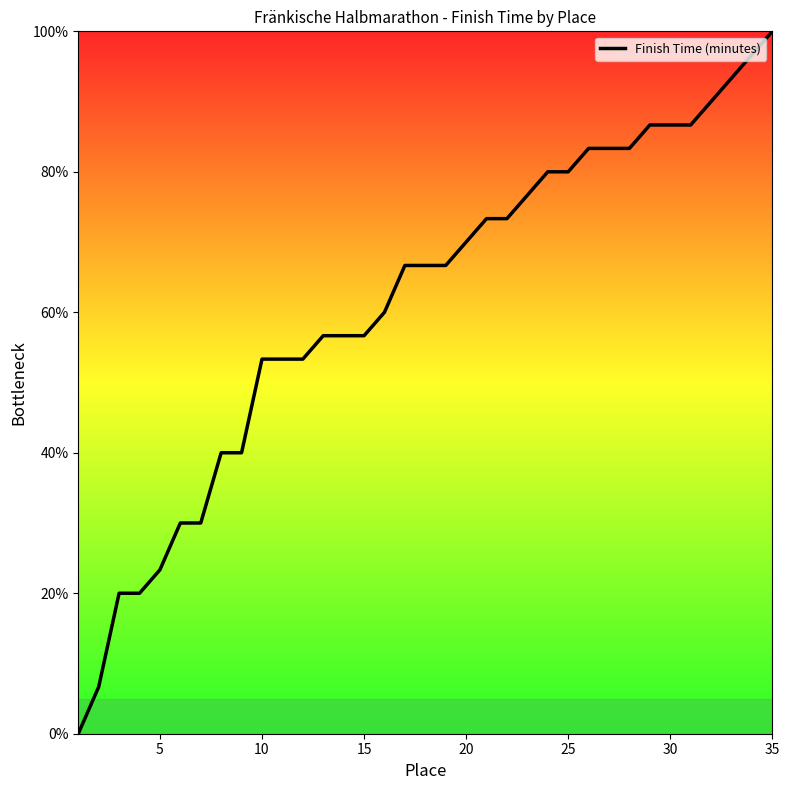

Does the chart have visible grid lines?

No